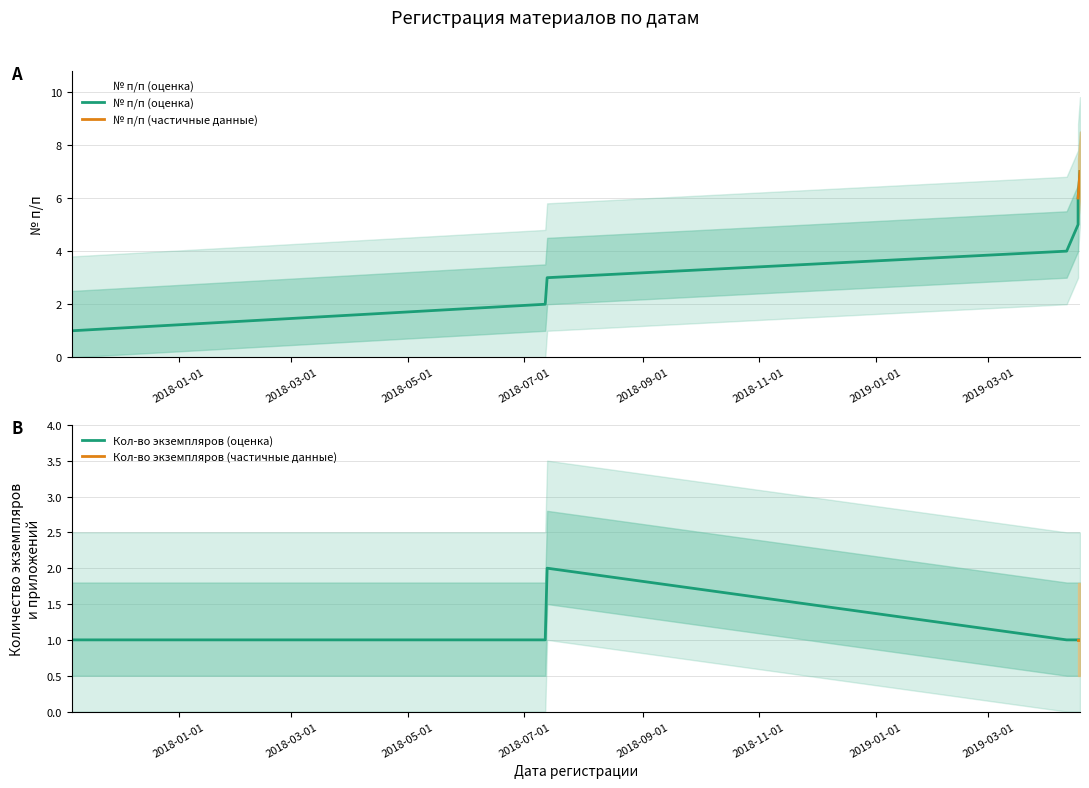

Does the chart have visible grid lines?

Yes